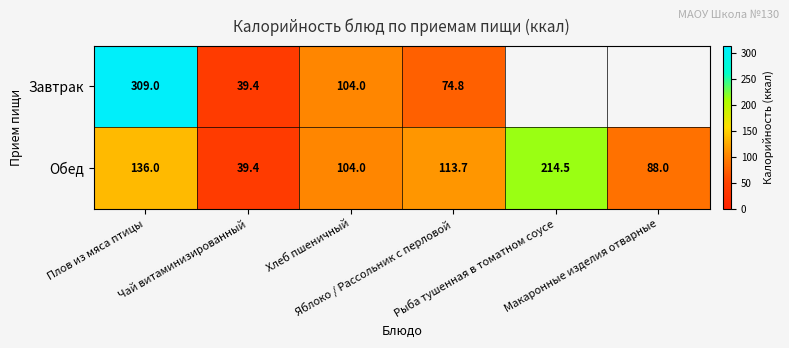

Is it true that Обед equals 58.7 at Чай витаминизированный?

False